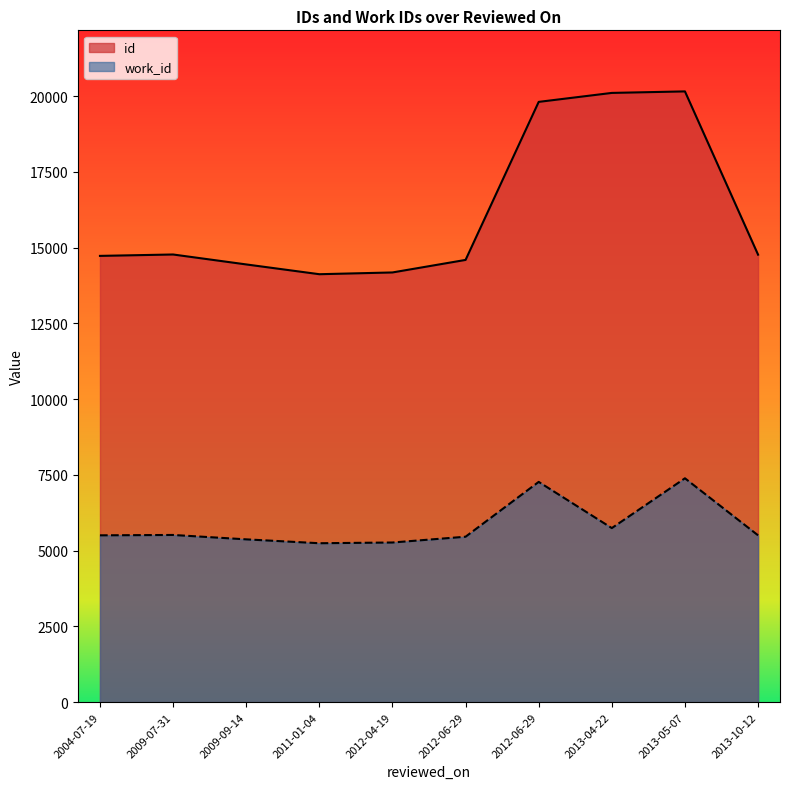

What are all the series names shown in the legend?

id, work_id